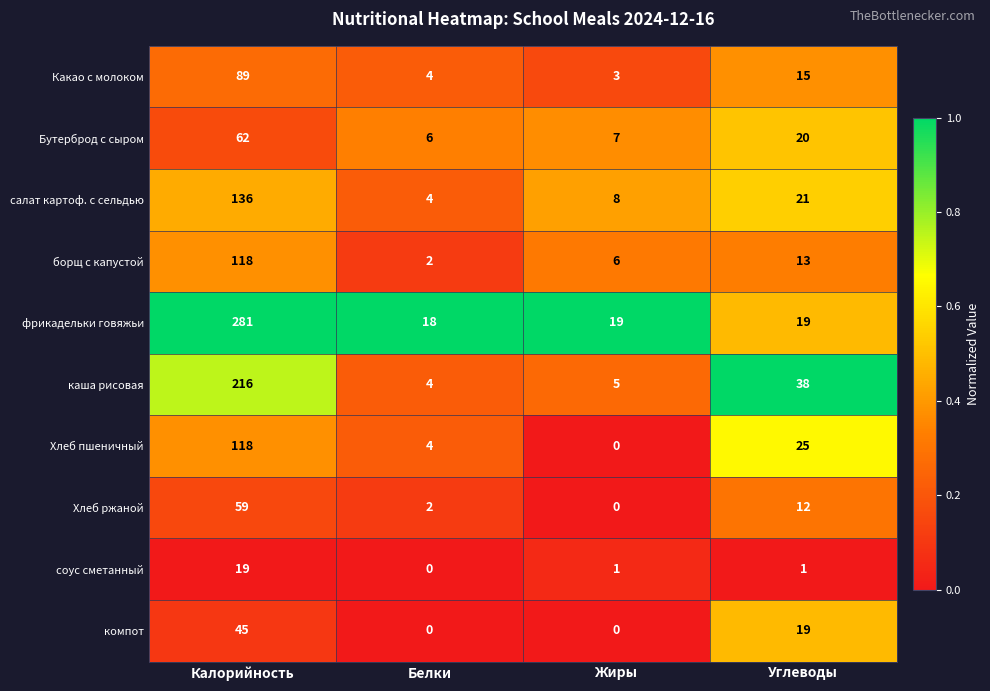

Which series has the largest total across all categories?

фрикадельки говяжьи